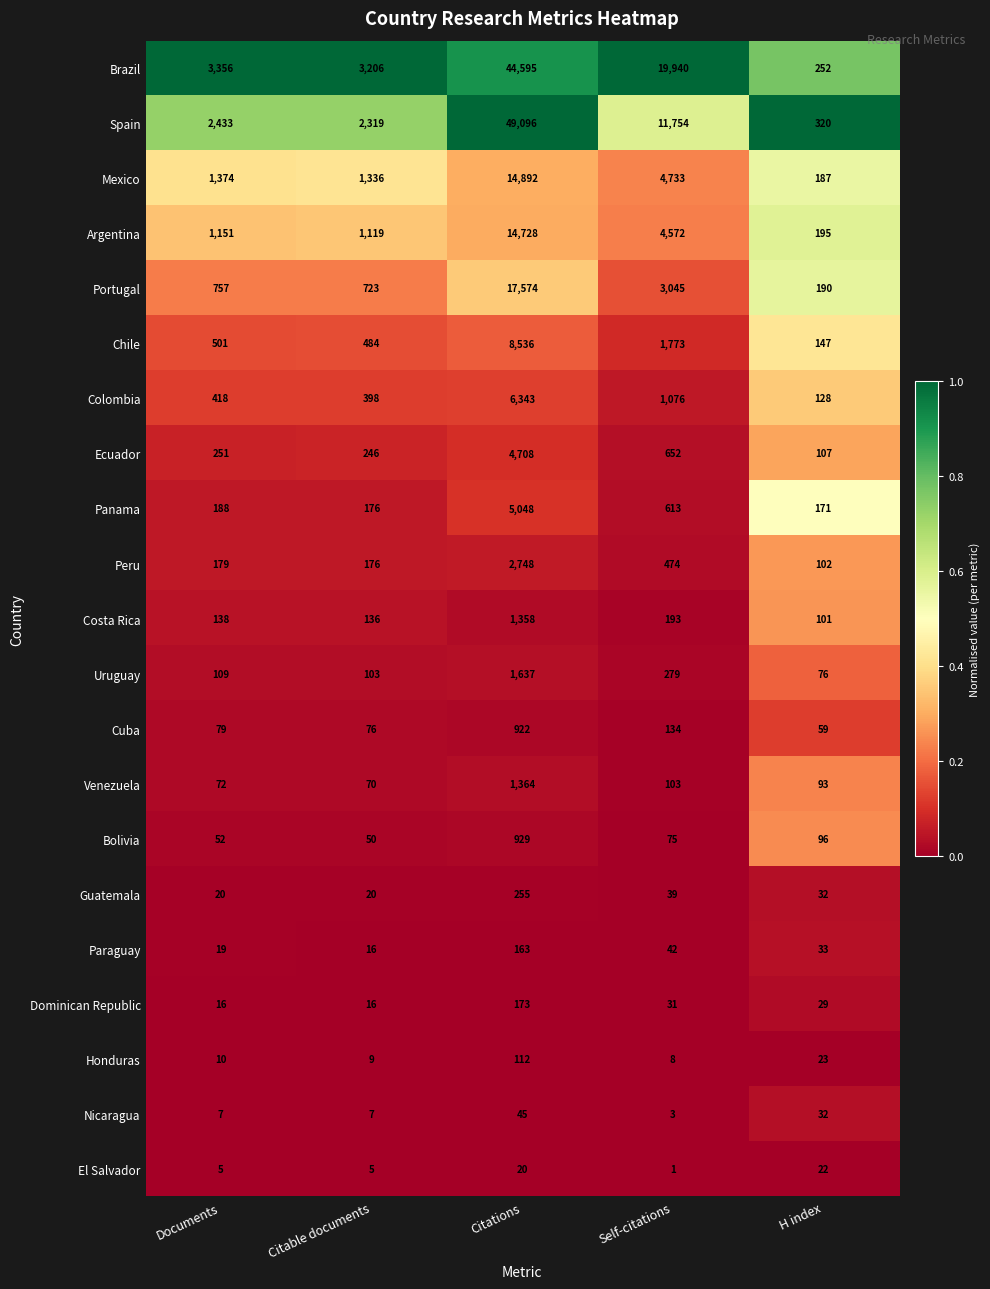

Rank the categories by Mexico value from highest to lowest.

Citations, Self-citations, Documents, Citable documents, H index